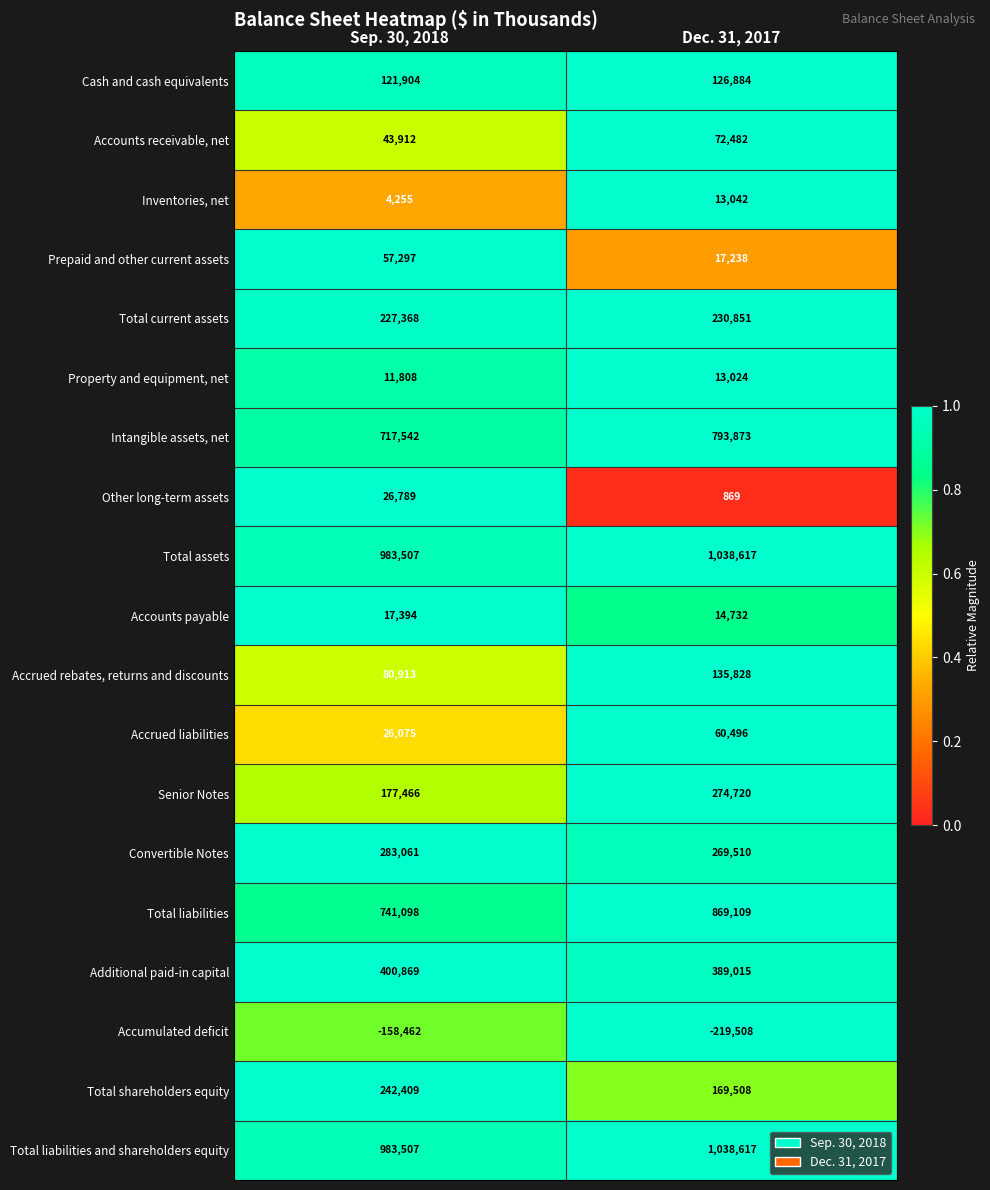

Is it true that Accumulated deficit equals -246503 at Sep. 30, 2018?

False